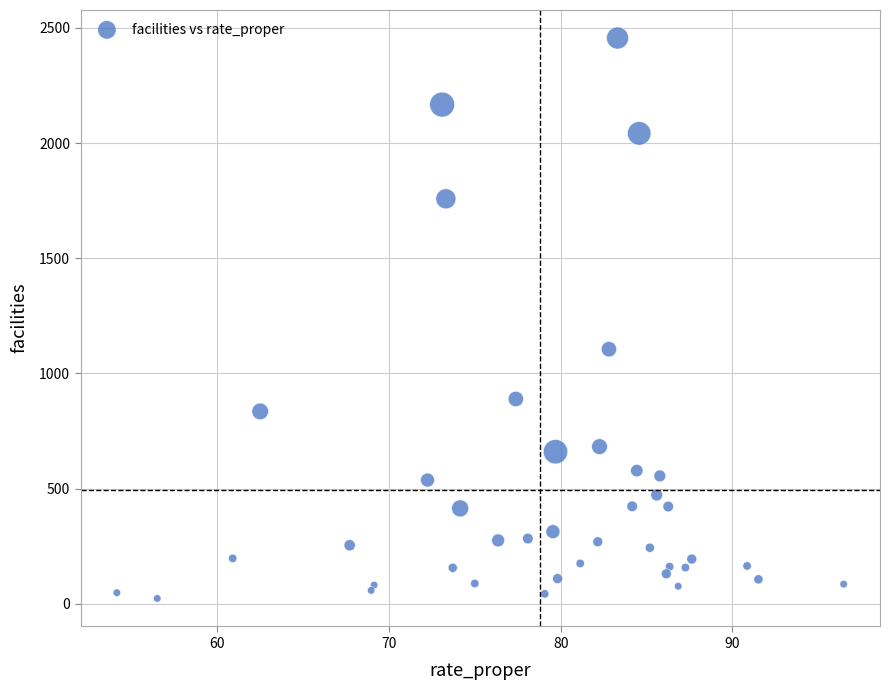

What Y value in the scatter plot is closest to 1239?

1105